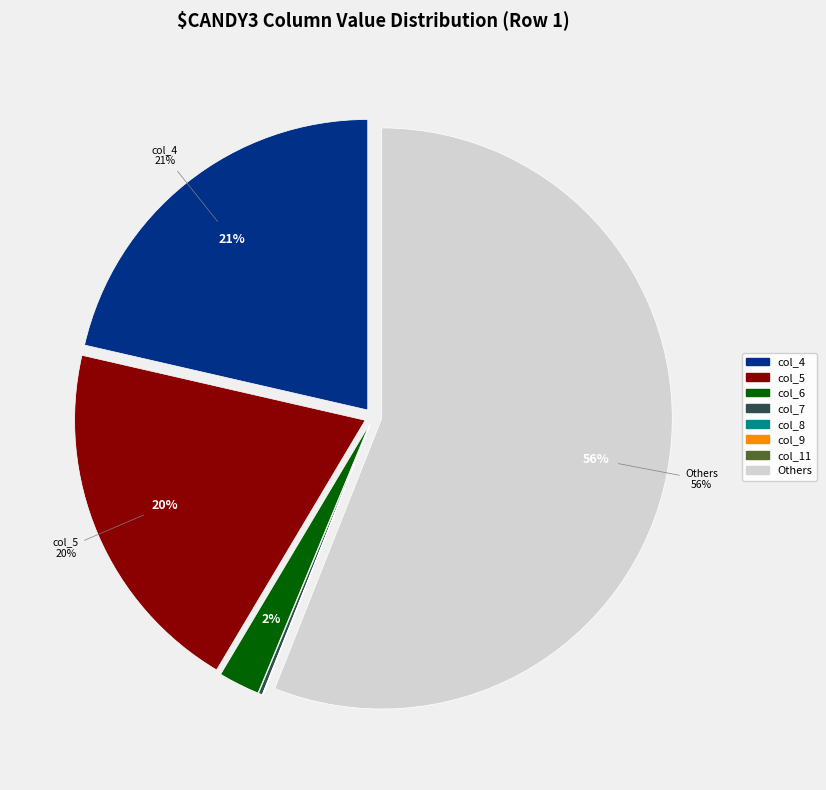

Does any single category account for the majority?

Yes